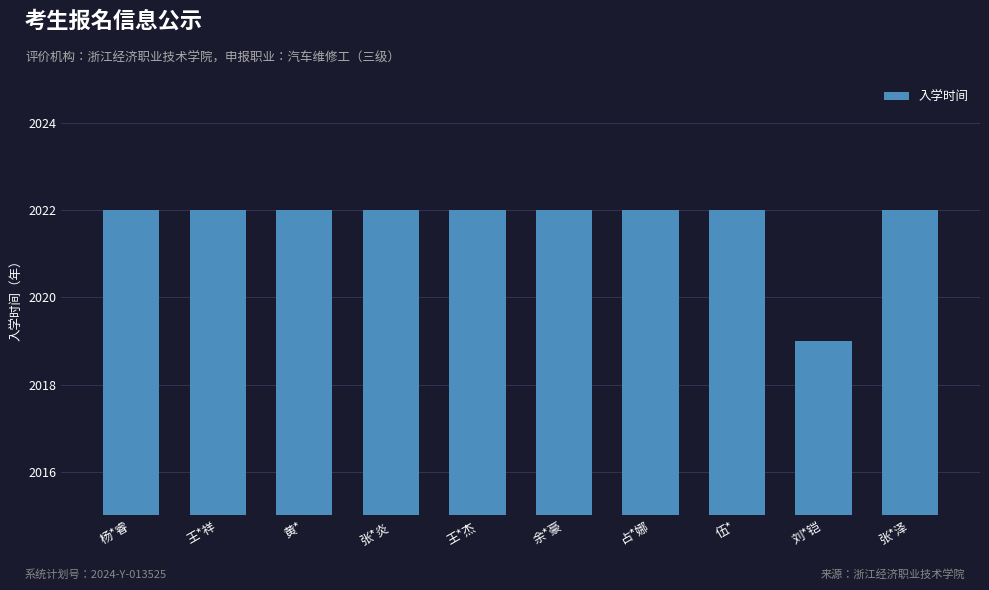

Are the bars horizontal?

No